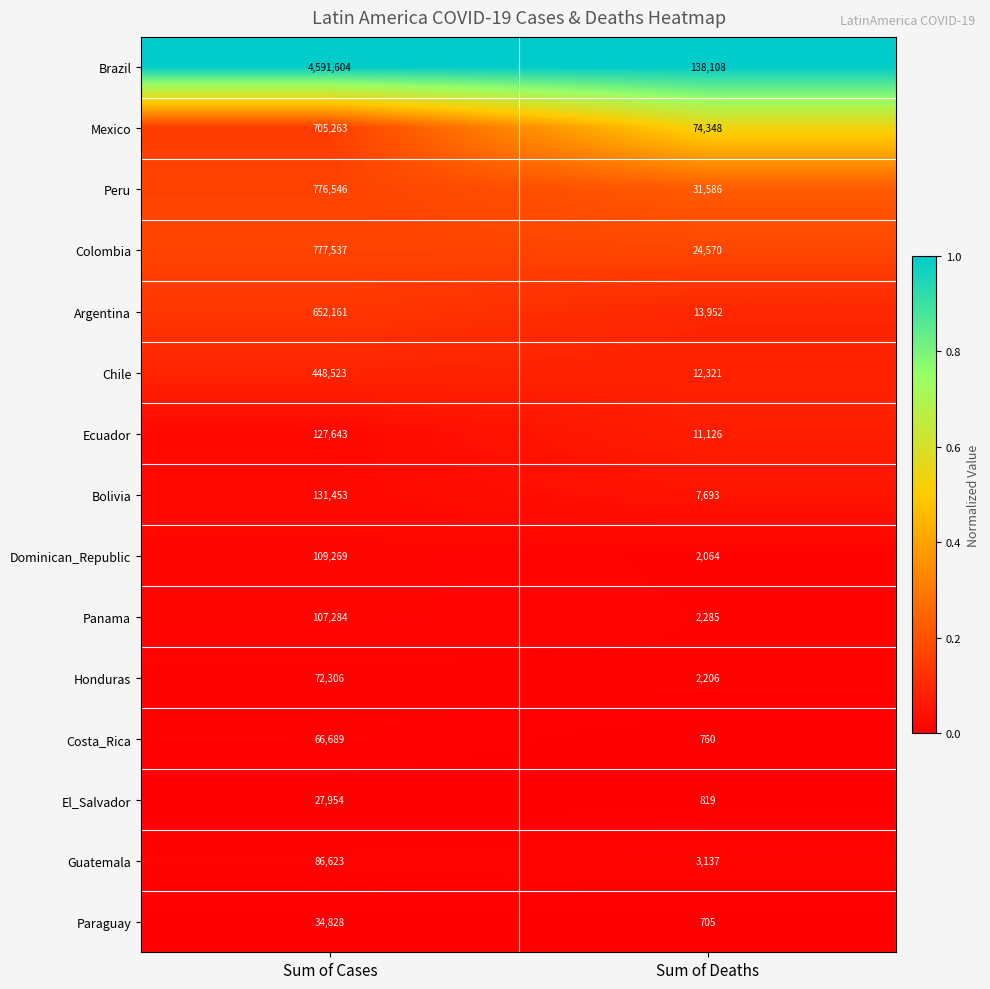

Reading left to right, list all the values displayed in this chart.

Brazil: Sum of Cases=4591604	Sum of Deaths=138108
Mexico: Sum of Cases=705263	Sum of Deaths=74348
Peru: Sum of Cases=776546	Sum of Deaths=31586
Colombia: Sum of Cases=777537	Sum of Deaths=24570
Argentina: Sum of Cases=652161	Sum of Deaths=13952
Chile: Sum of Cases=448523	Sum of Deaths=12321
Ecuador: Sum of Cases=127643	Sum of Deaths=11126
Bolivia: Sum of Cases=131453	Sum of Deaths=7693
Dominican_Republic: Sum of Cases=109269	Sum of Deaths=2064
Panama: Sum of Cases=107284	Sum of Deaths=2285
Honduras: Sum of Cases=72306	Sum of Deaths=2206
Costa_Rica: Sum of Cases=66689	Sum of Deaths=760
El_Salvador: Sum of Cases=27954	Sum of Deaths=819
Guatemala: Sum of Cases=86623	Sum of Deaths=3137
Paraguay: Sum of Cases=34828	Sum of Deaths=705